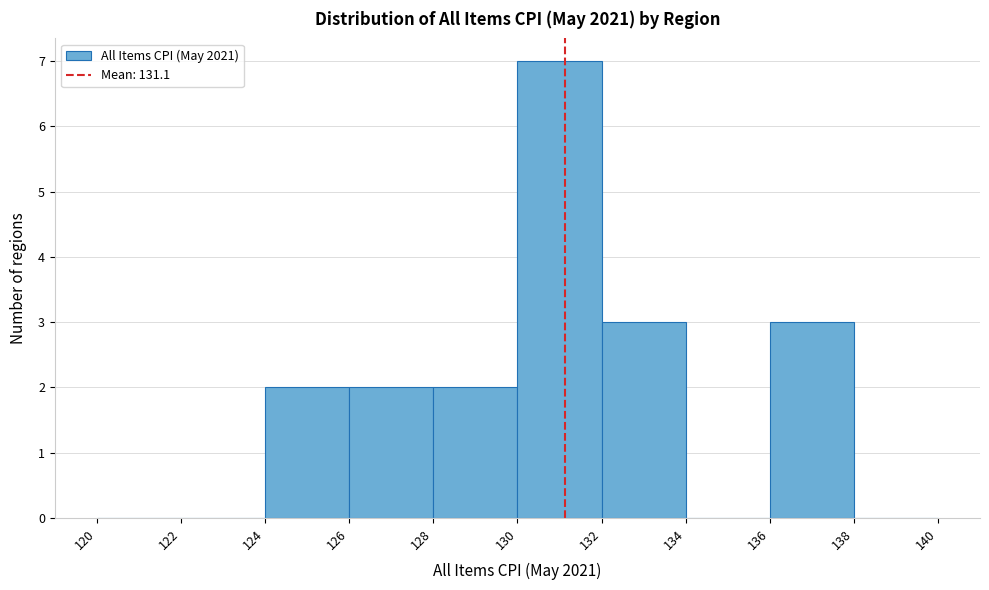

Which range on the x-axis has the tallest bar?

130 to 132